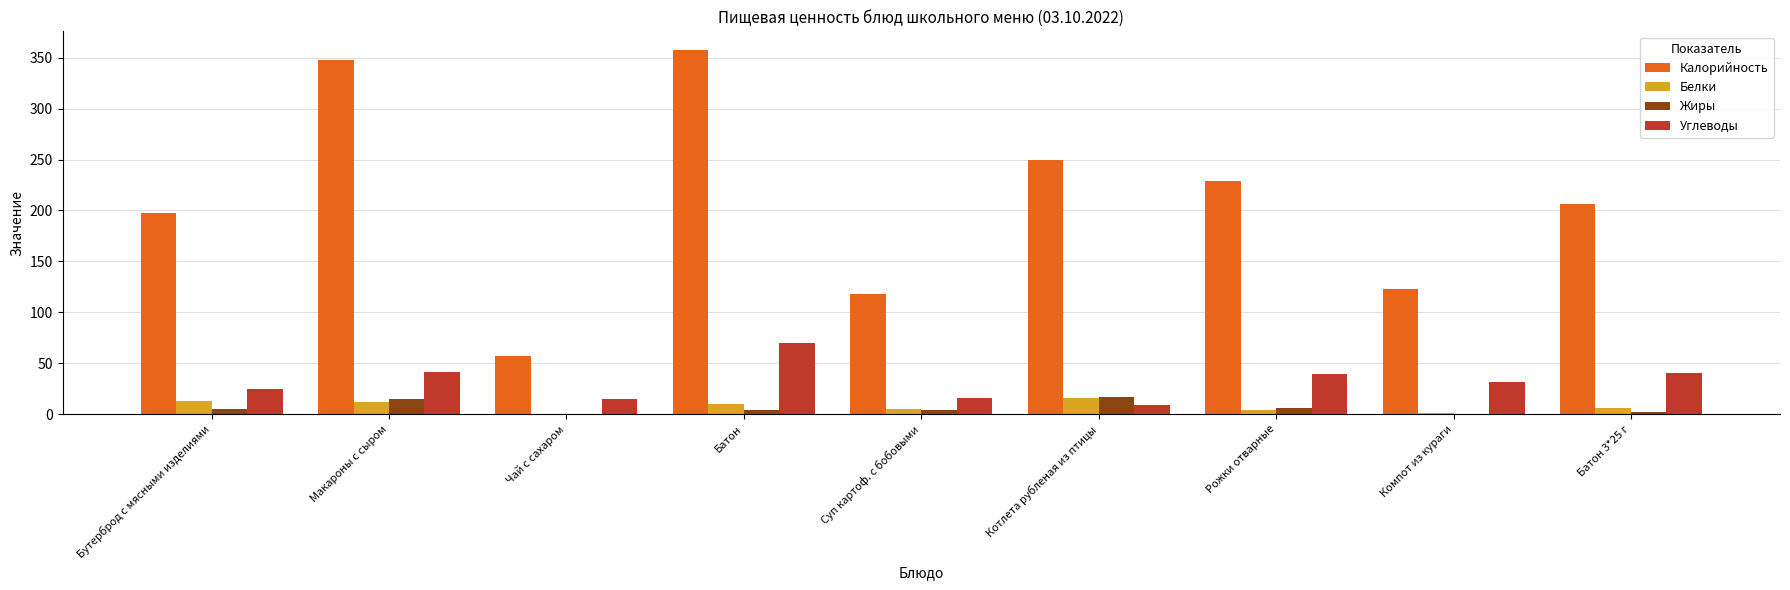

What is the maximum value for Калорийность?

358